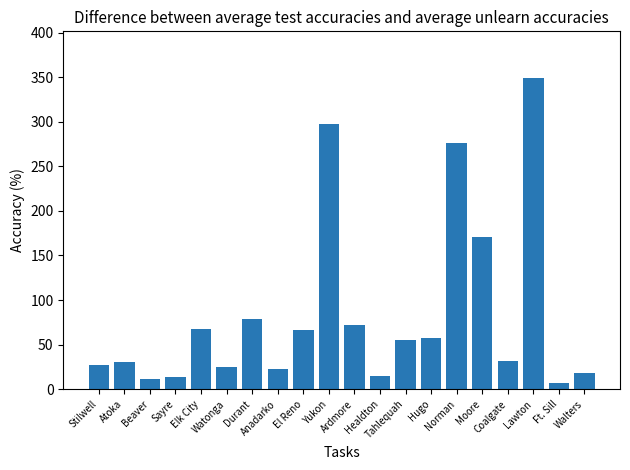

What is the maximum value shown in the chart?

349